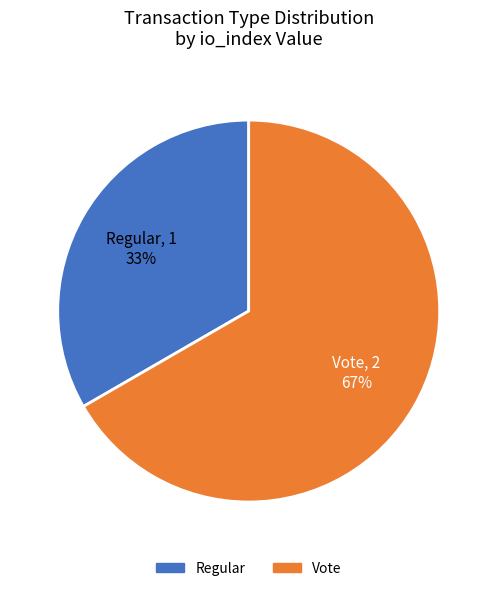

What is the ratio of the value at Vote to the value at Regular?

2.0